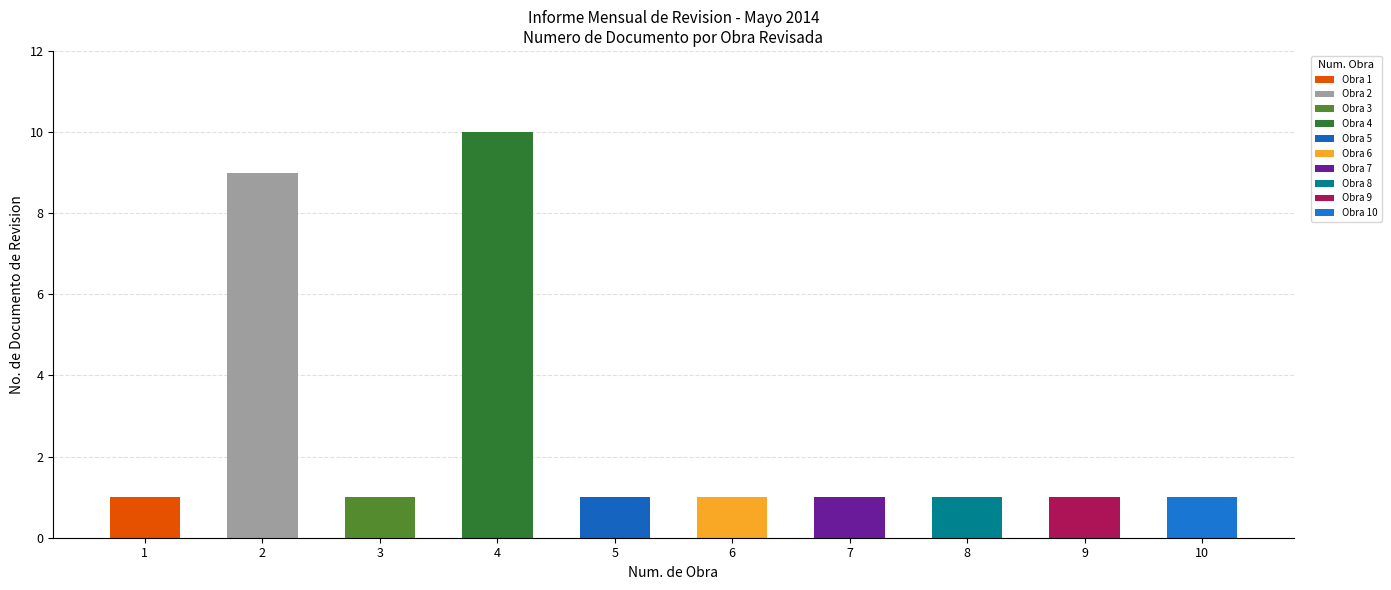

Reading left to right, transcribe all the data shown in this chart.

1	9	1	10	1	1	1	1	1	1